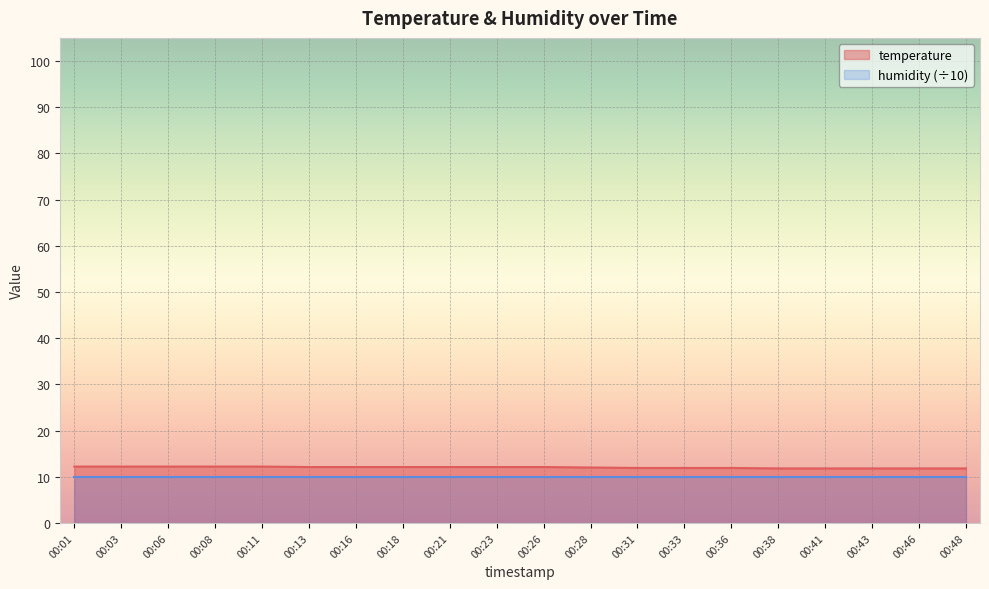

Where does the data first go above 12?

00:01